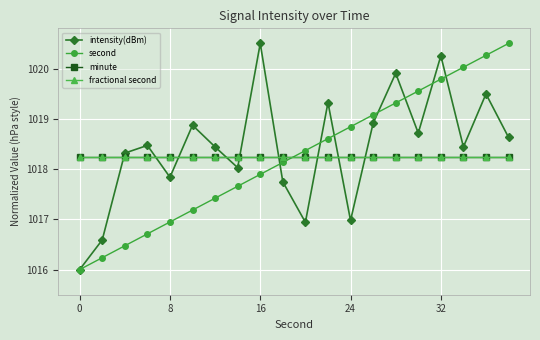

What is the smallest value displayed?

1016.0